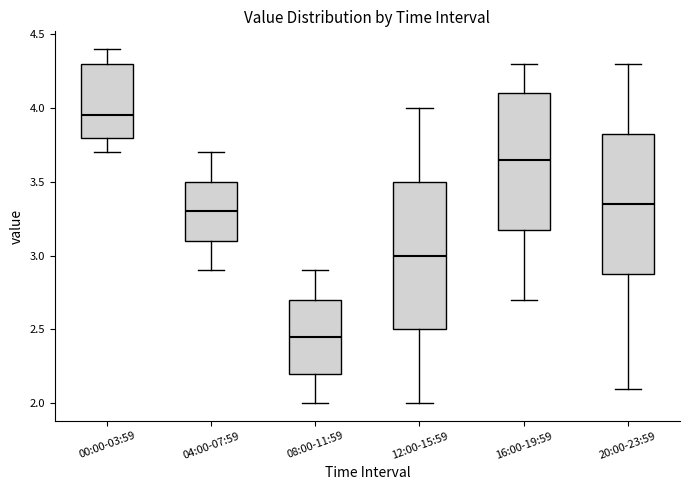

Which box is the tallest, from its lower edge to its upper edge?

12:00-15:59